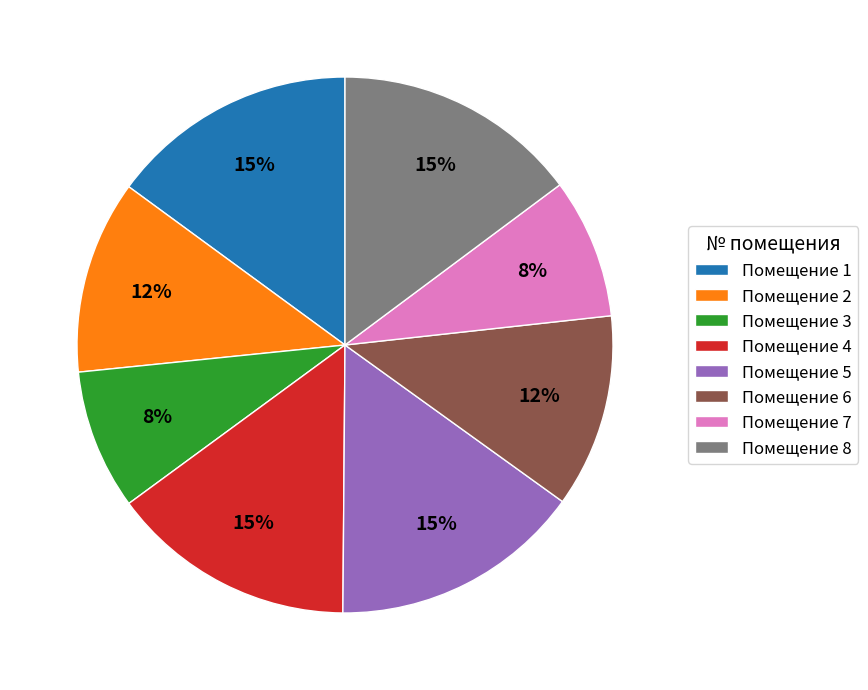

Count the number of slices in the pie.

8